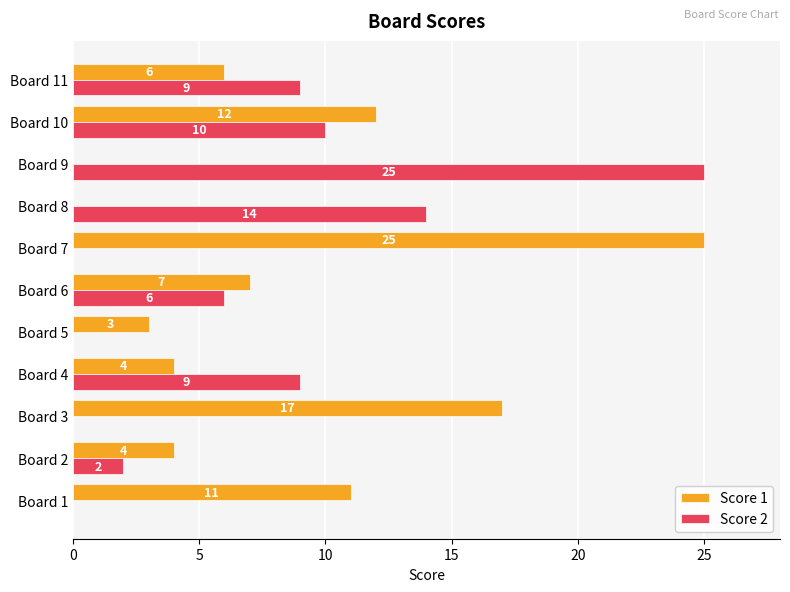

The value of Score 2 at Board 11 is 5. True or false?

False